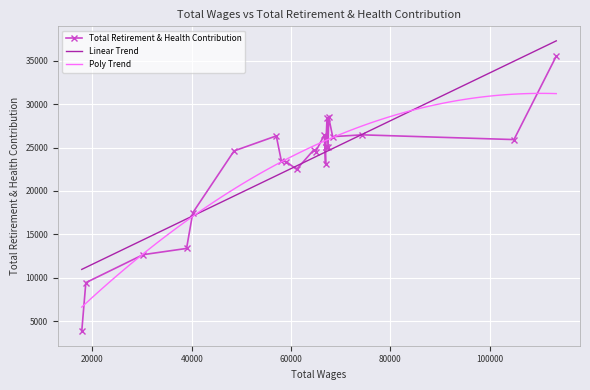

What is the smallest value displayed?

3827